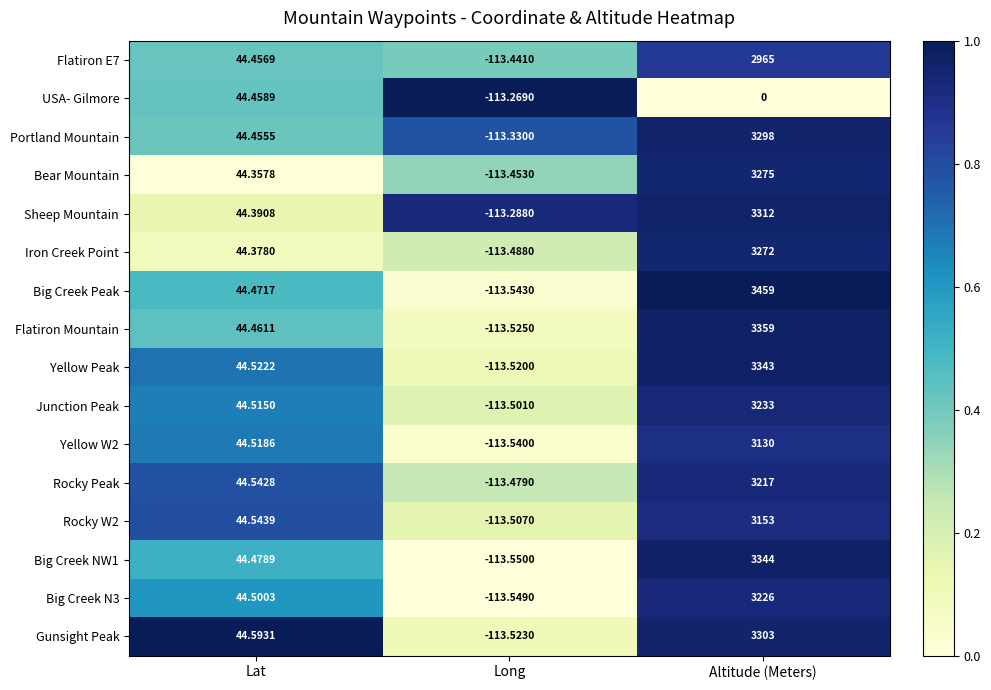

Is the value of Yellow W2 at Lat greater than the value of Portland Mountain at Lat?

Yes